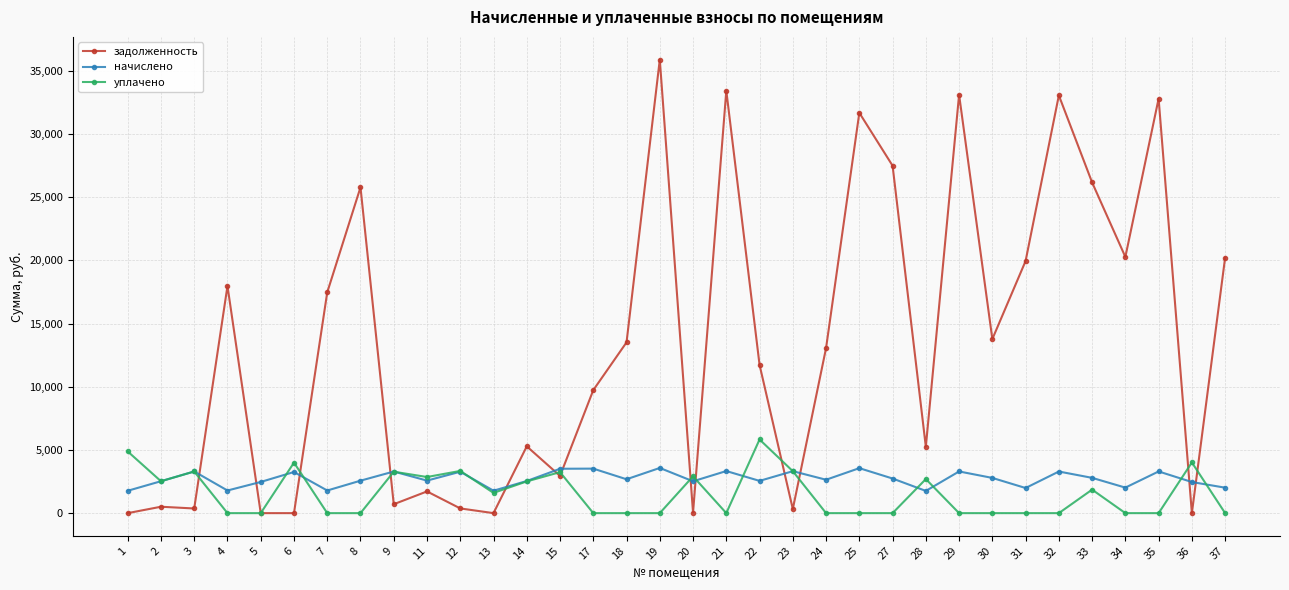

At 6, list the series in order from smallest to largest.

задолженность, начислено, уплачено